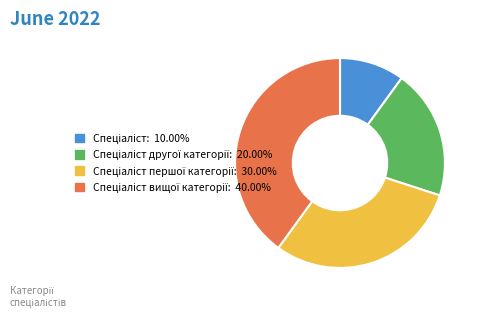

Is there any slice that represents more than half of the pie?

No